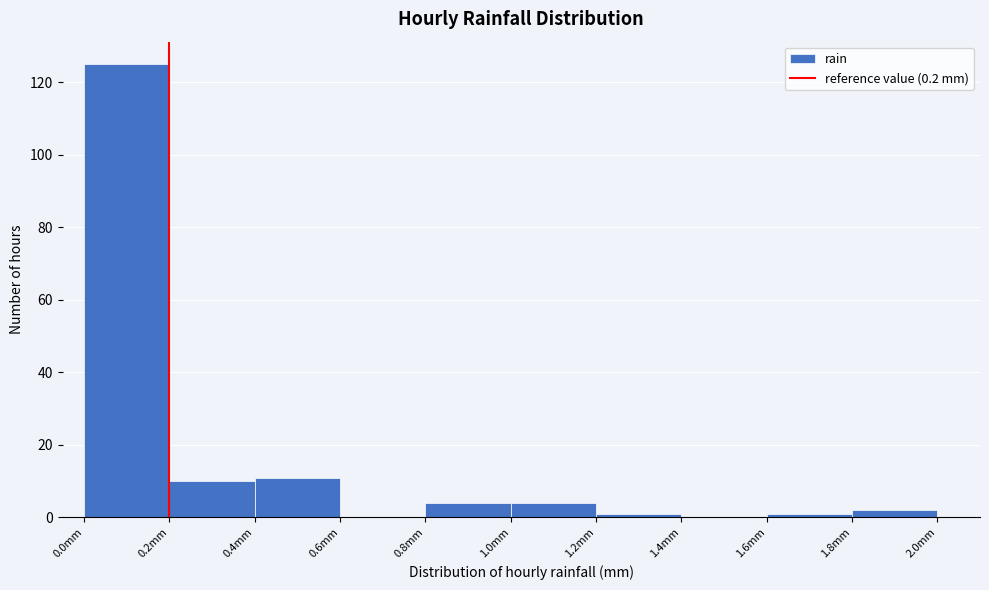

Over which range of the x-axis is the bar tallest?

0.0 to 0.2